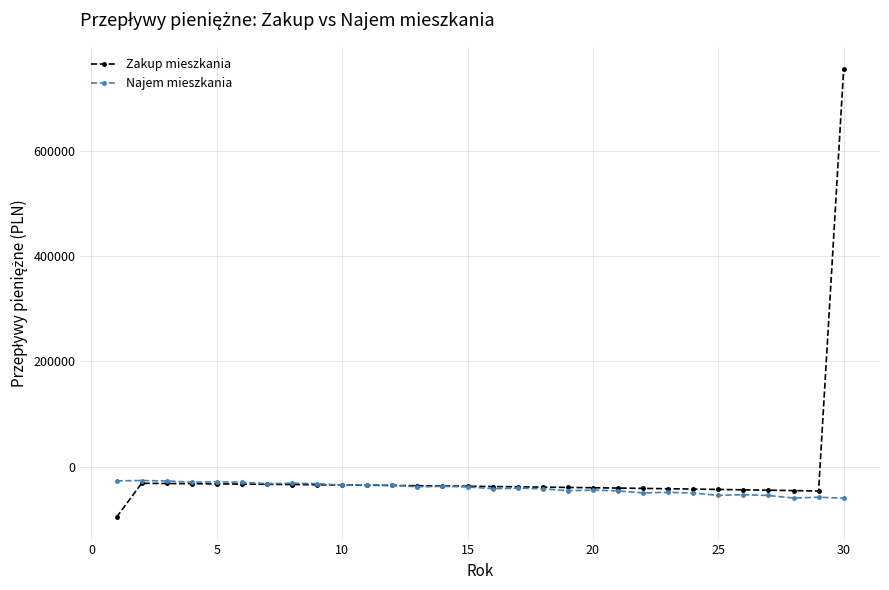

List the series in order of their peak value, highest first.

Zakup mieszkania, Najem mieszkania